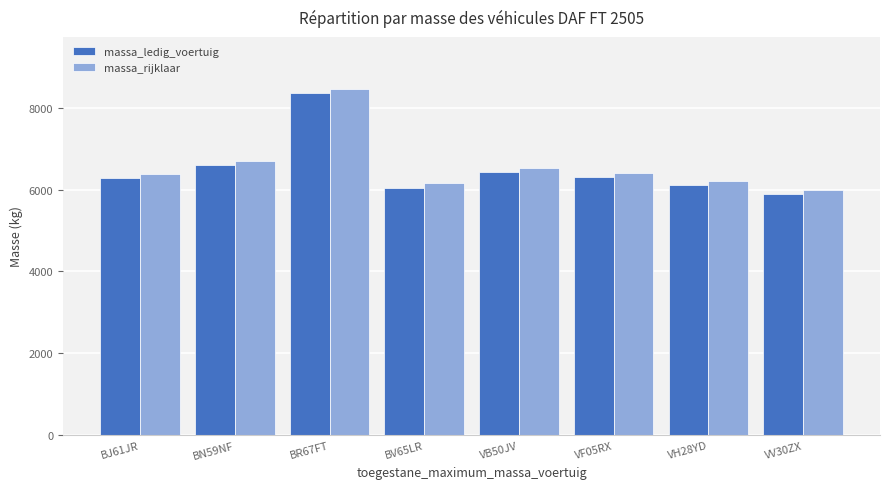

Which series has the largest total across all categories?

massa_rijklaar